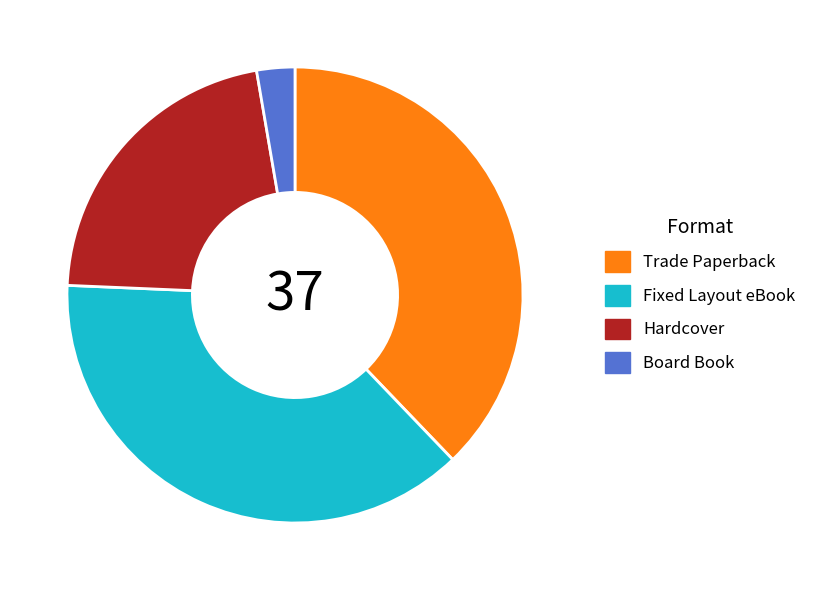

How many slices are in this pie chart?

4